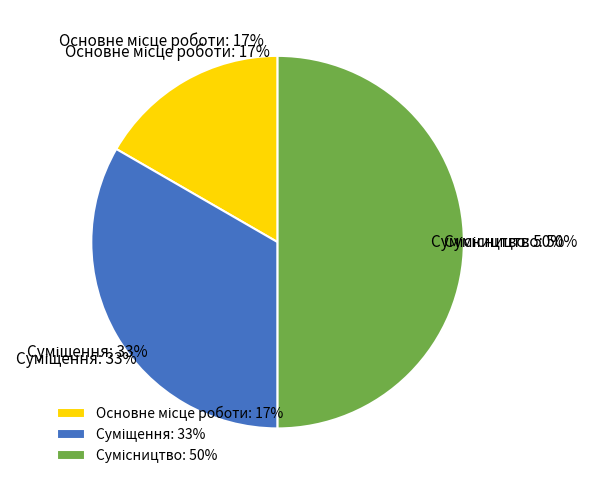

To the nearest percent, what percentage of the pie is Сумісництво?

50%